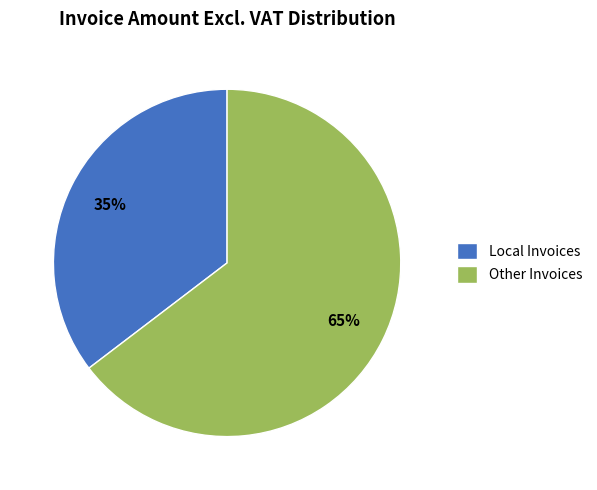

Do Local Invoices and Other Invoices together represent more than half of the pie?

Yes